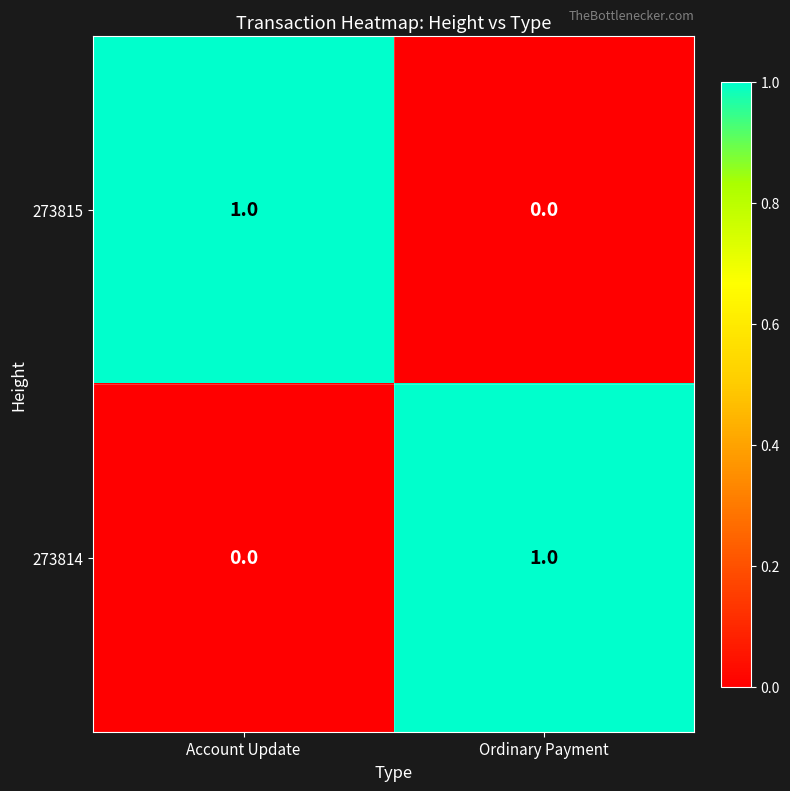

Reading right to left, transcribe all the data shown in this chart.

273815: Ordinary Payment=0	Account Update=1
273814: Ordinary Payment=1	Account Update=0